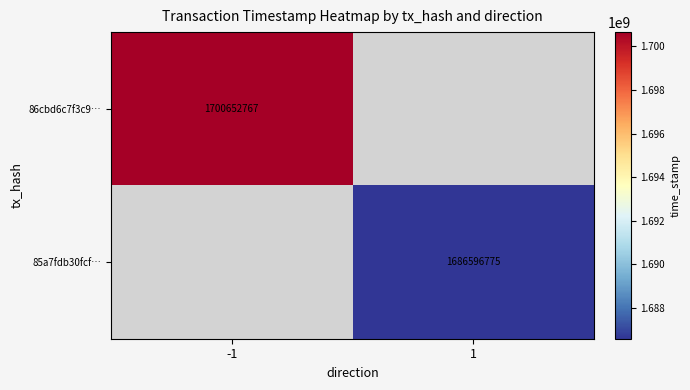

True or false: 86cbd6c7f3c9… has a value of 1700652767 at -1.

True